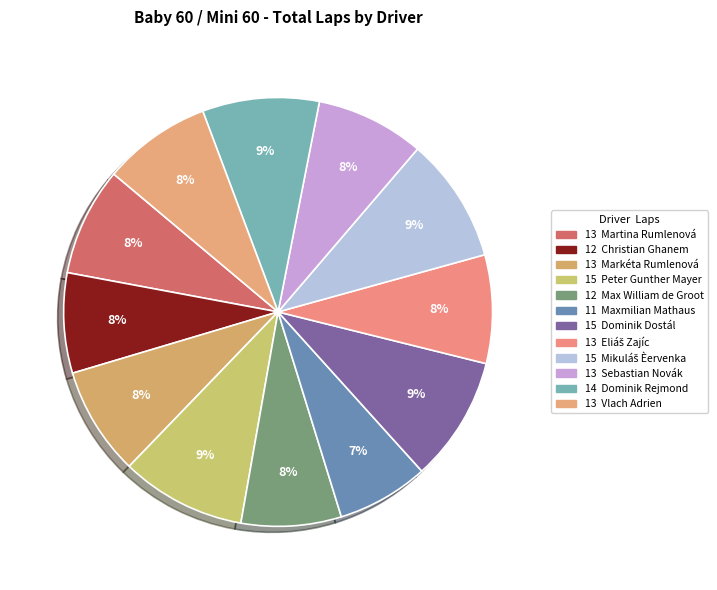

To the nearest percent, what is the difference between the largest and smallest slice percentages?

3%